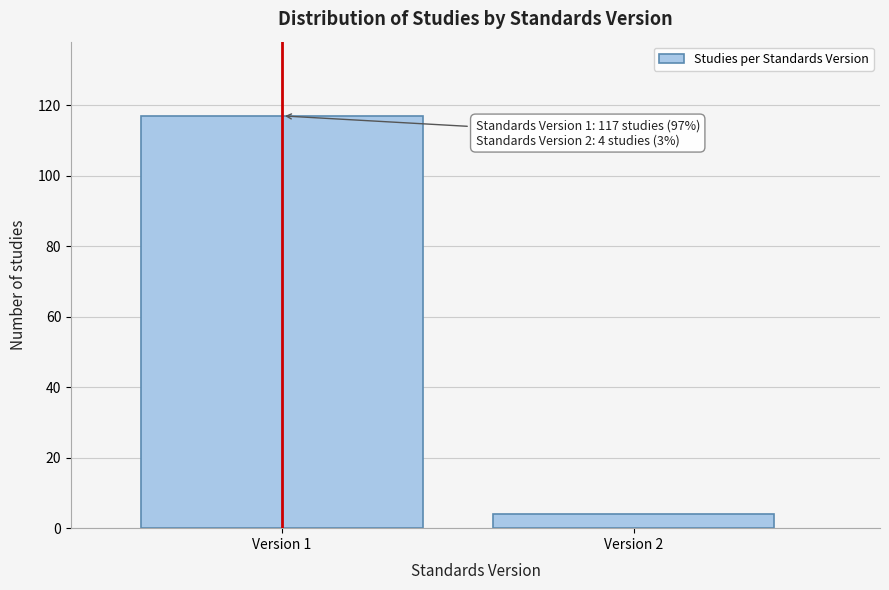

Reading right to left, extract all data points from this chart.

4	117